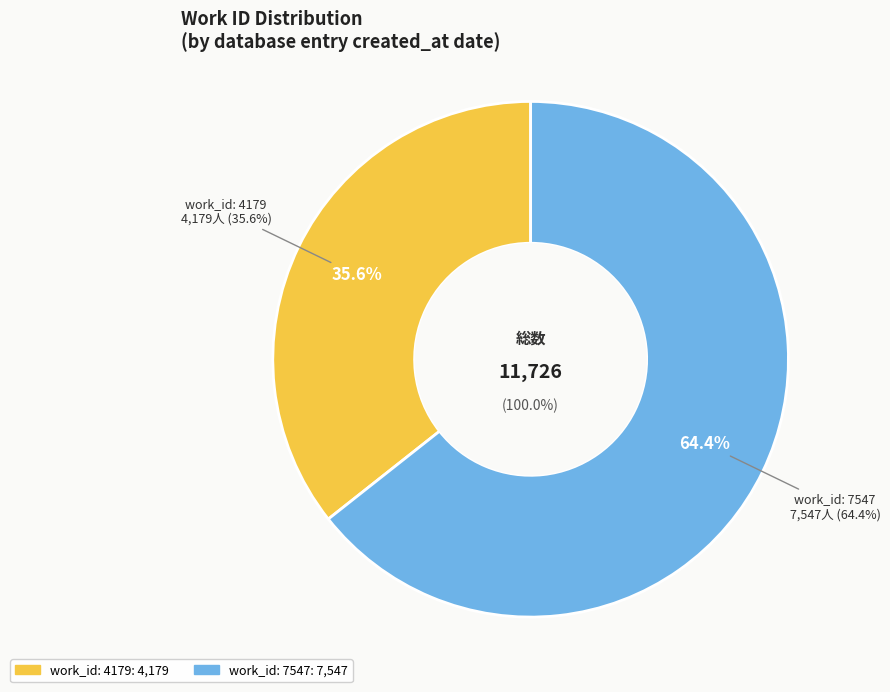

What percentage is the work_id: 7547 slice, to the nearest percent?

64%